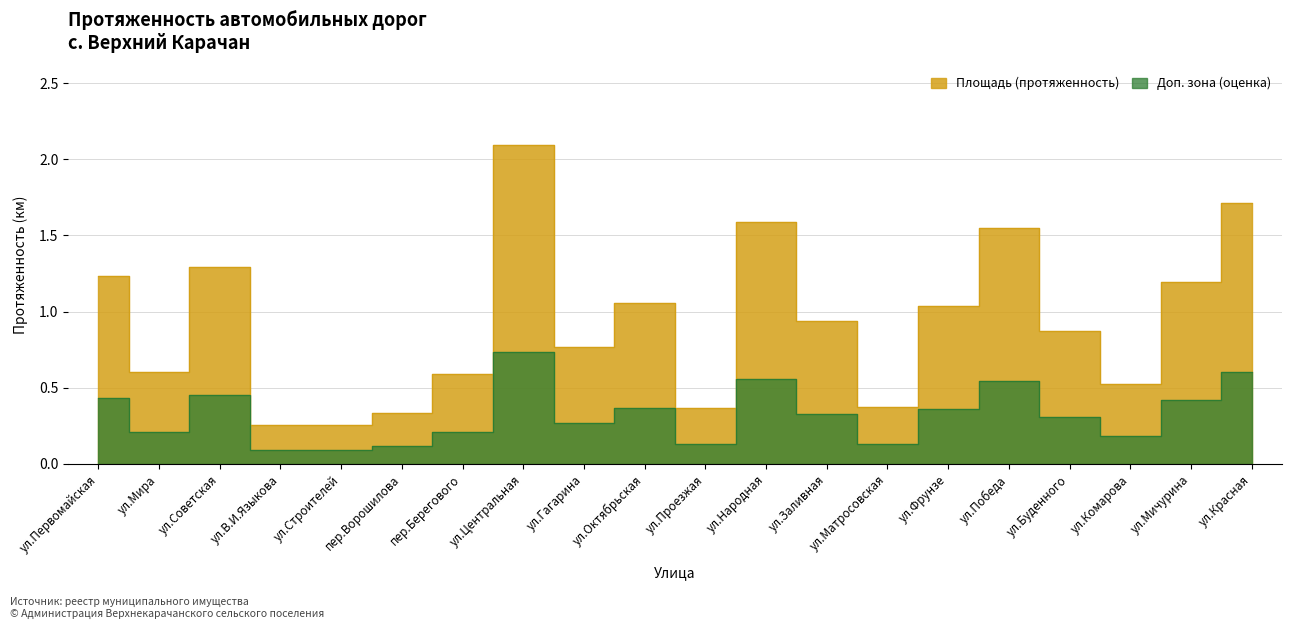

Which has a higher value, ул.В.И.Языкова or ул.Мира?

ул.Мира